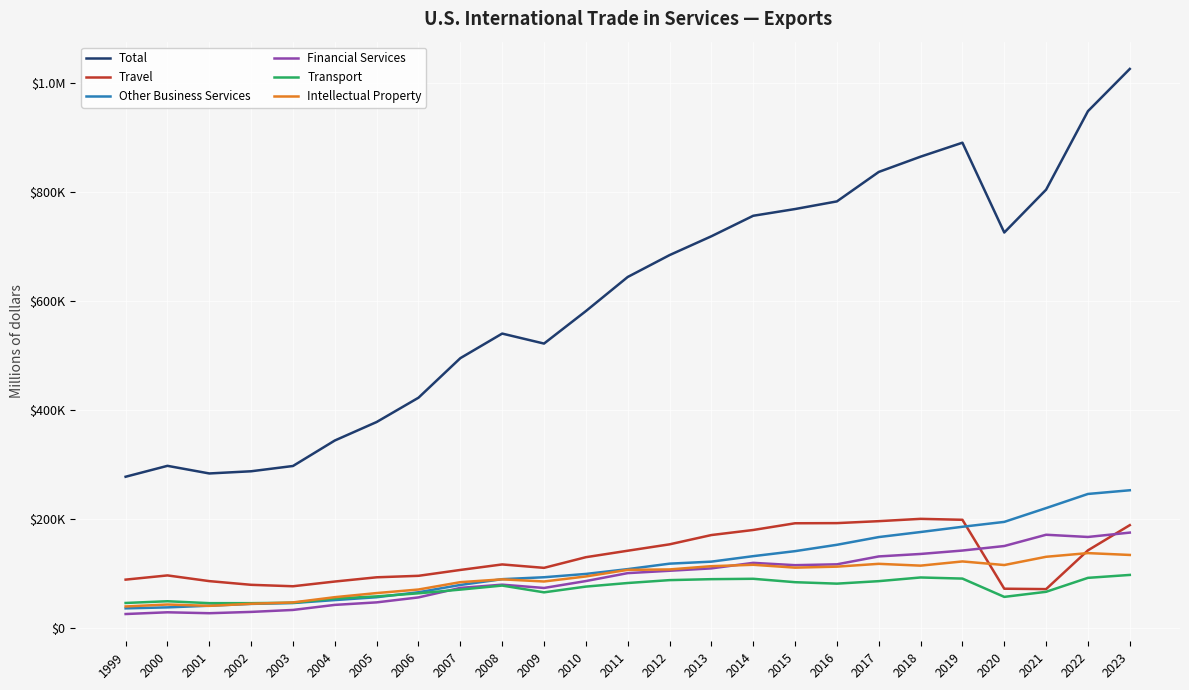

What value does the Total series have at 2011, to the nearest 10?

644660